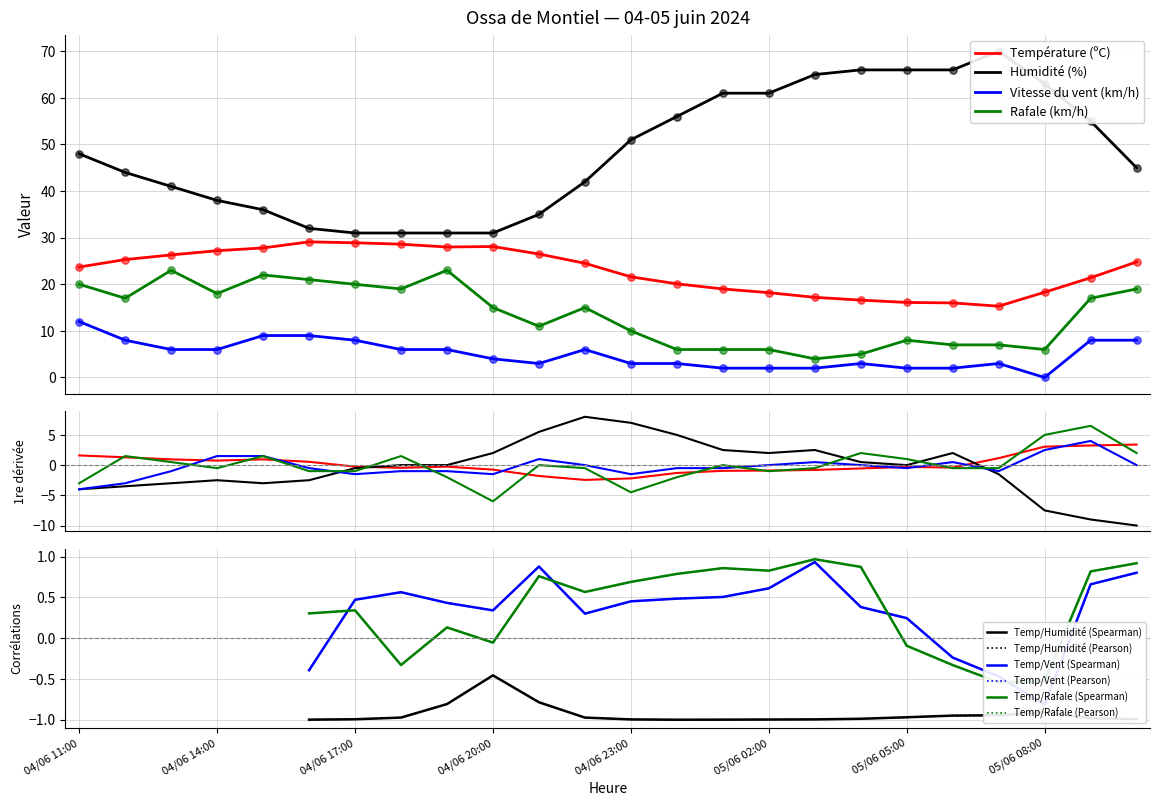

What is the total value across all series at 04/06 15:00?

94.8